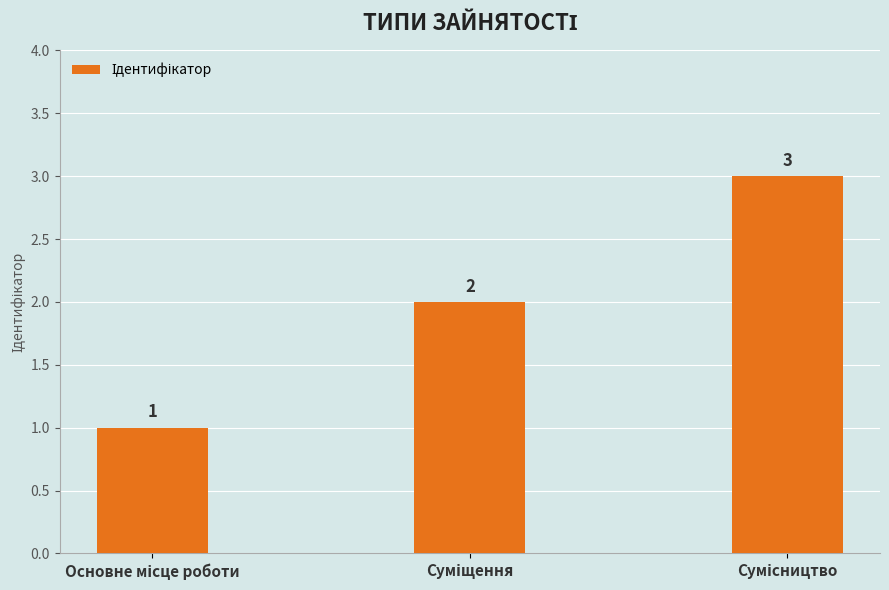

What is the greatest value displayed?

3